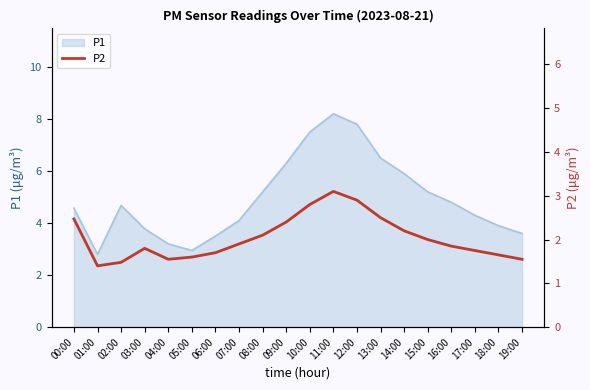

What is the minimum value for P1?

2.8